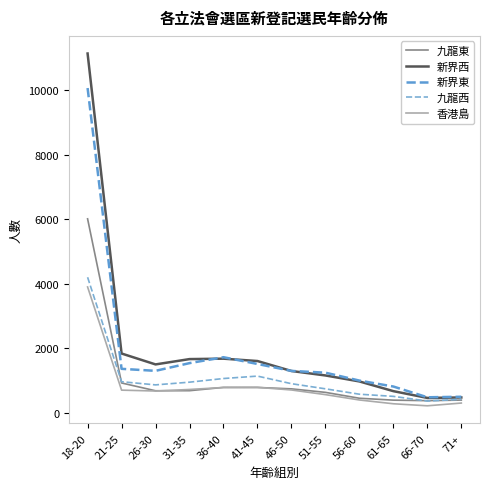

What is the spread (max minus min) of values at 26-30?

824